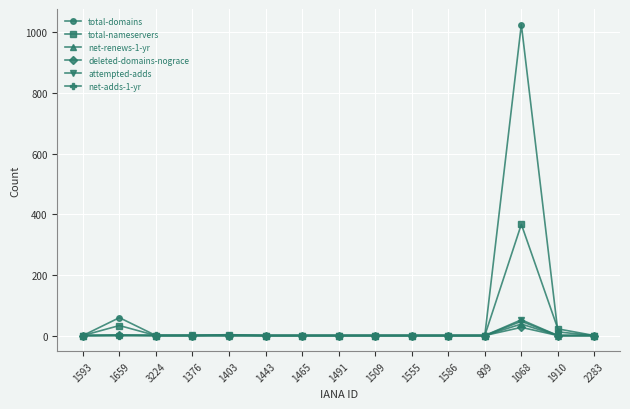

How many lines are shown in the chart?

6